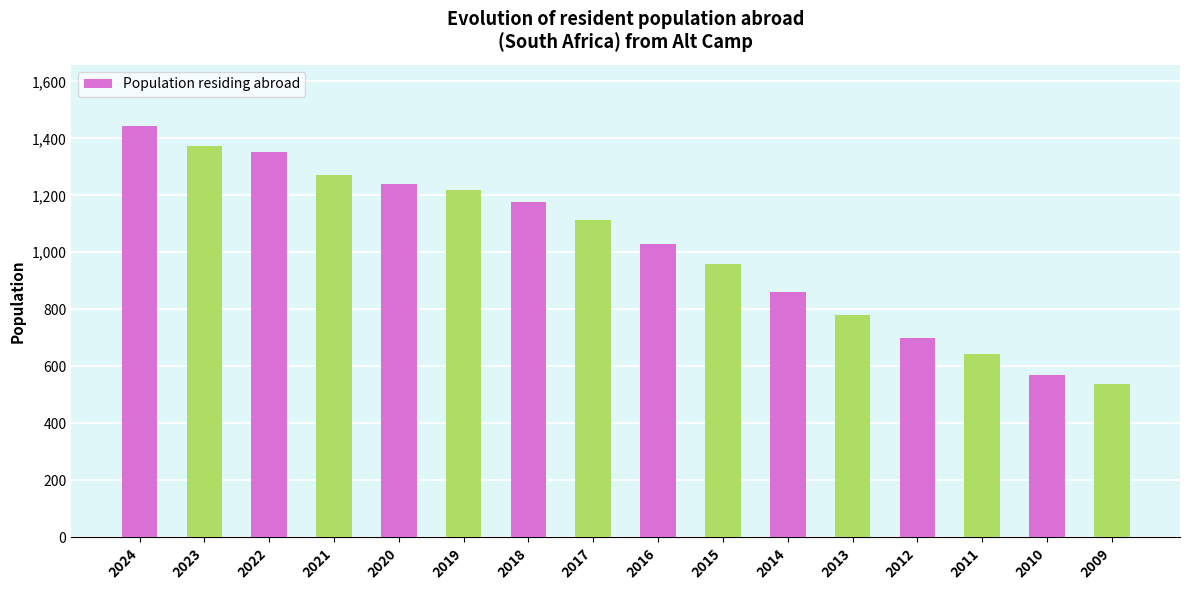

Are the bars grouped side by side (vs. stacked)?

No